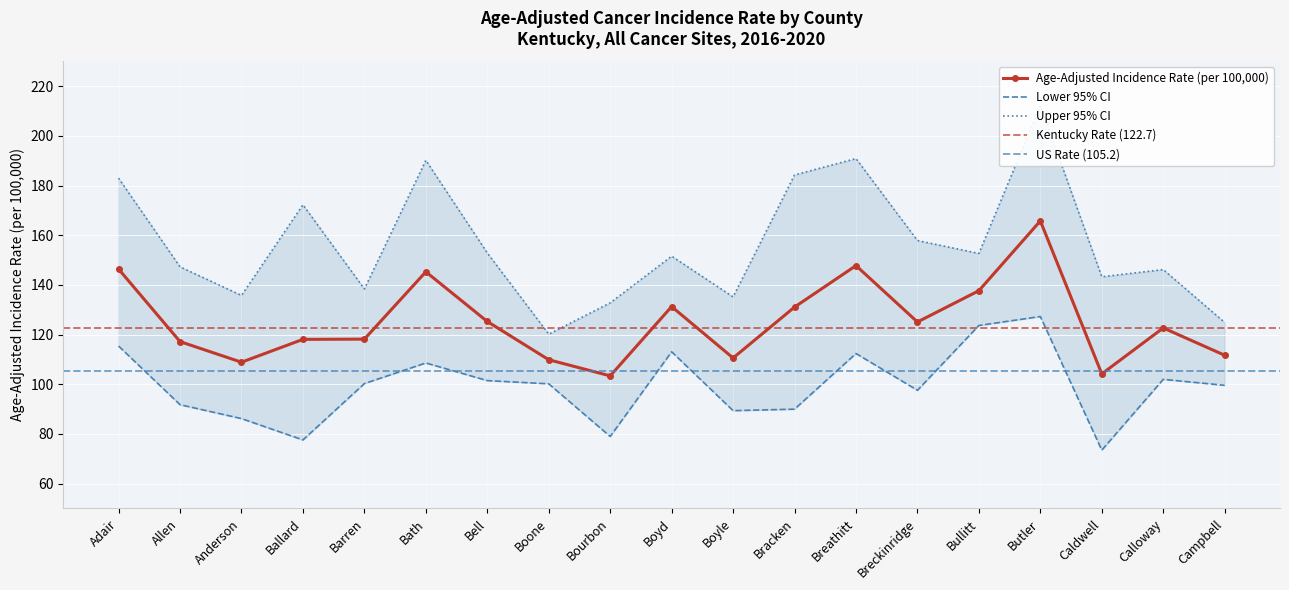

What is the highest value of the Age-Adjusted Incidence Rate series?

165.8